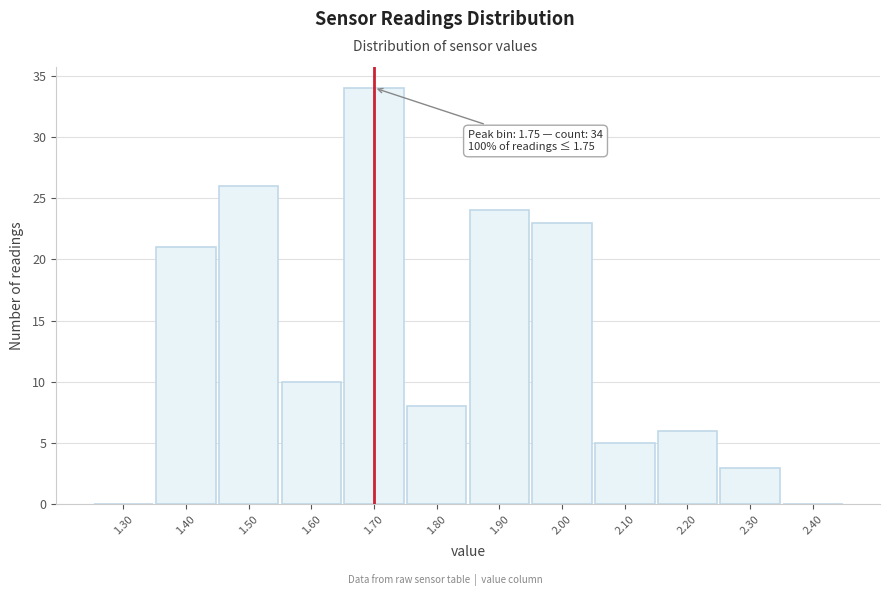

Reading right to left, transcribe all the data shown in this chart.

2.40=0	2.30=3	2.20=6	2.10=5	2.00=23	1.90=24	1.80=8	1.70=34	1.60=10	1.50=26	1.40=21	1.30=0